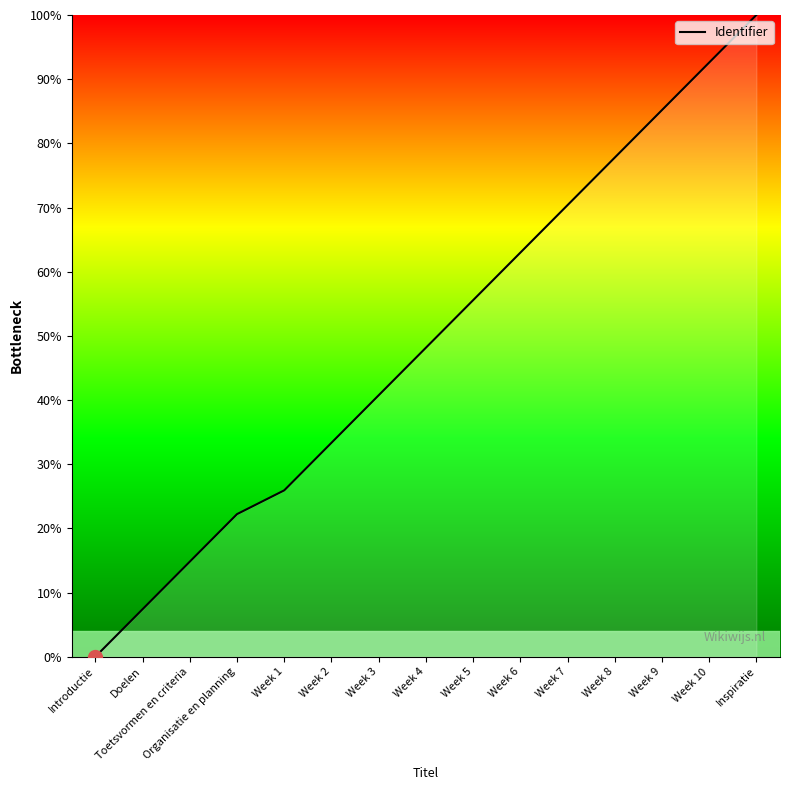

What position from the right is Week 1?

11